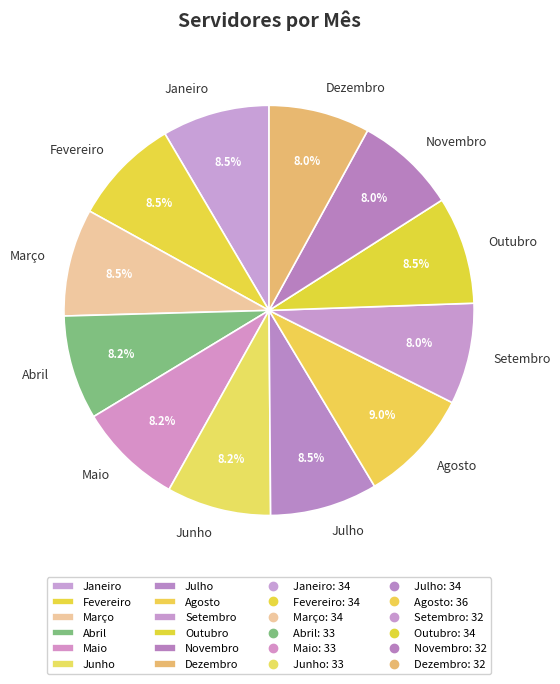

What is the total percentage of Fevereiro and Outubro?

17.0%